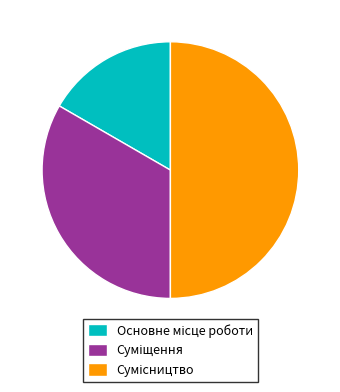

How many segments does this pie chart have?

3